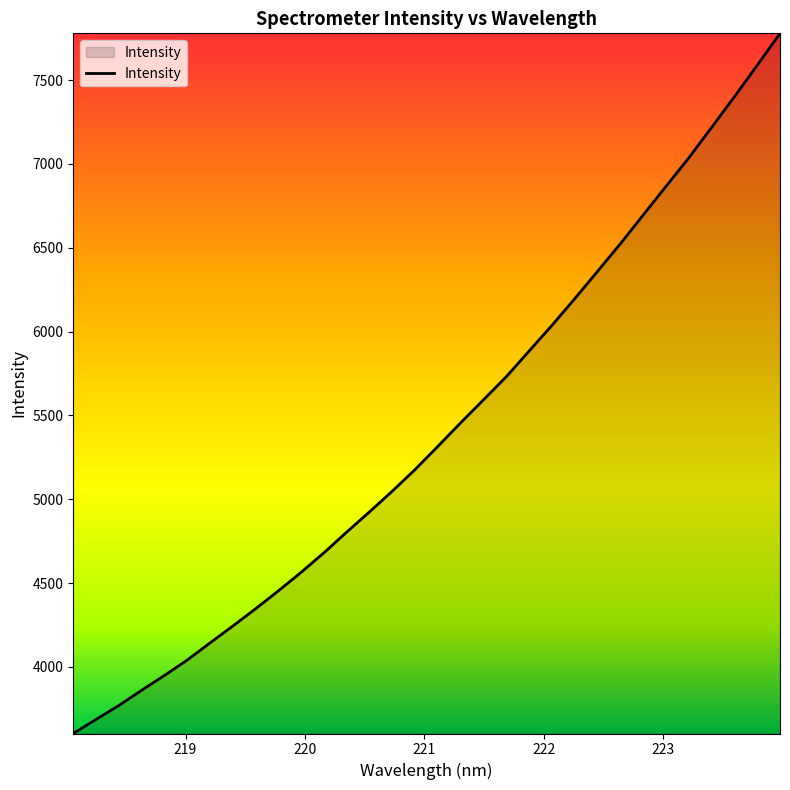

What is the difference between the maximum and minimum values?

4176.5